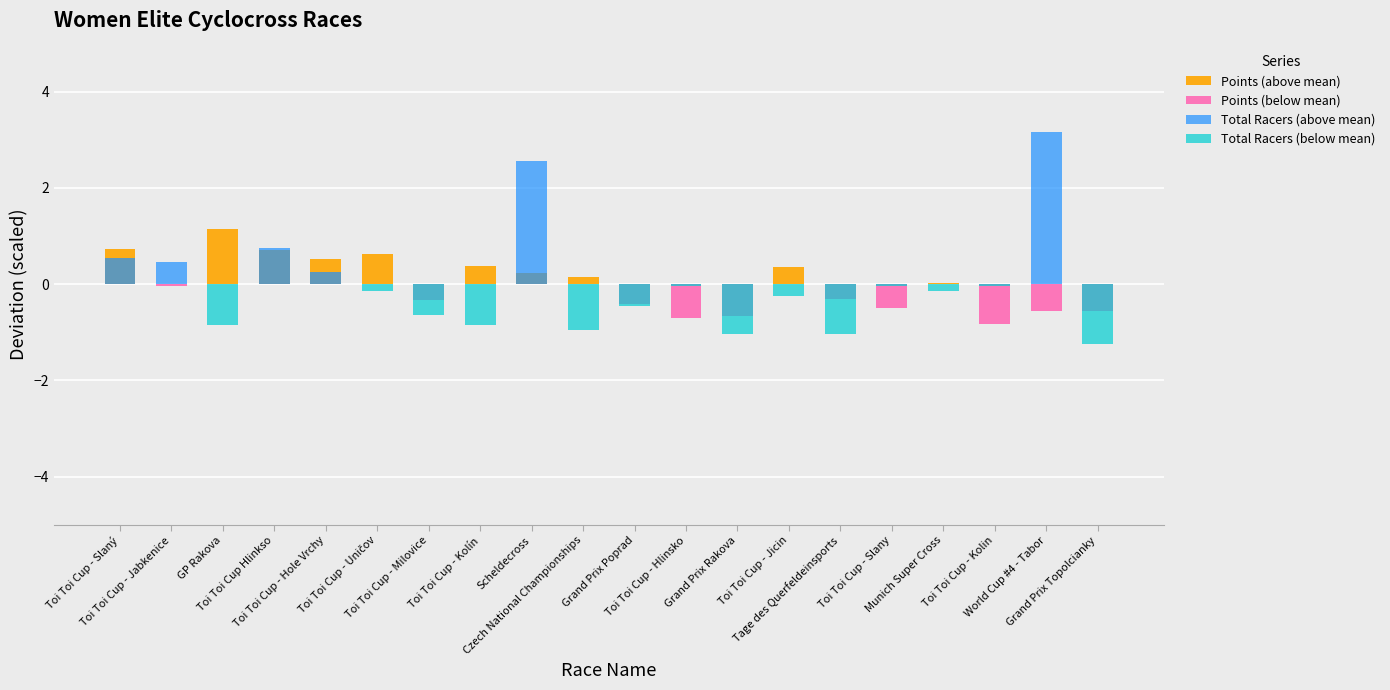

List the labels in order of Points (above mean) value, largest first.

GP Rakova, Toi Toi Cup - Slaný, Toi Toi Cup Hlinkso, Toi Toi Cup - Uničov, Toi Toi Cup - Hole Vrchy, Toi Toi Cup - Kolín, Toi Toi Cup - Jicin, Scheldecross, Czech National Championships, Munich Super Cross, Toi Toi Cup - Jabkenice, Toi Toi Cup - Milovice, Grand Prix Poprad, Toi Toi Cup - Hlinsko, Grand Prix Rakova, Tage des Querfeldeinsports, Toi Toi Cup - Slany, Toi Toi Cup - Kolin, World Cup #4 - Tabor, Grand Prix Topolcianky